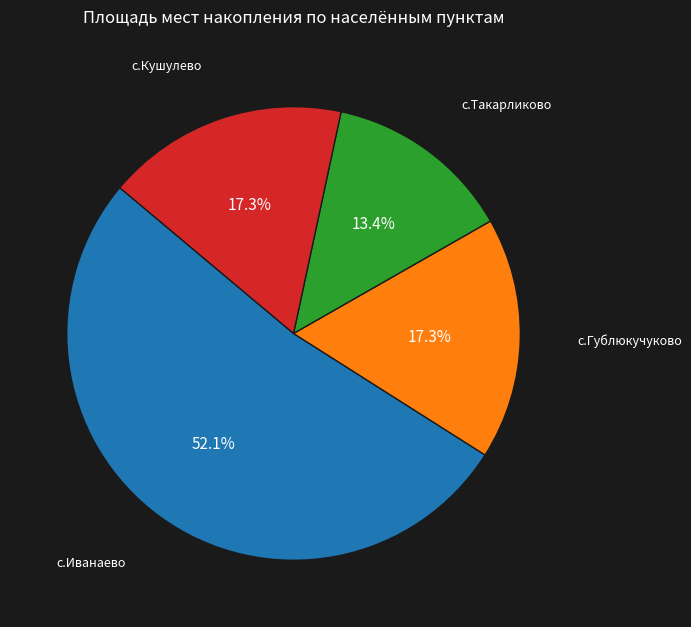

Does any single category account for the majority?

Yes